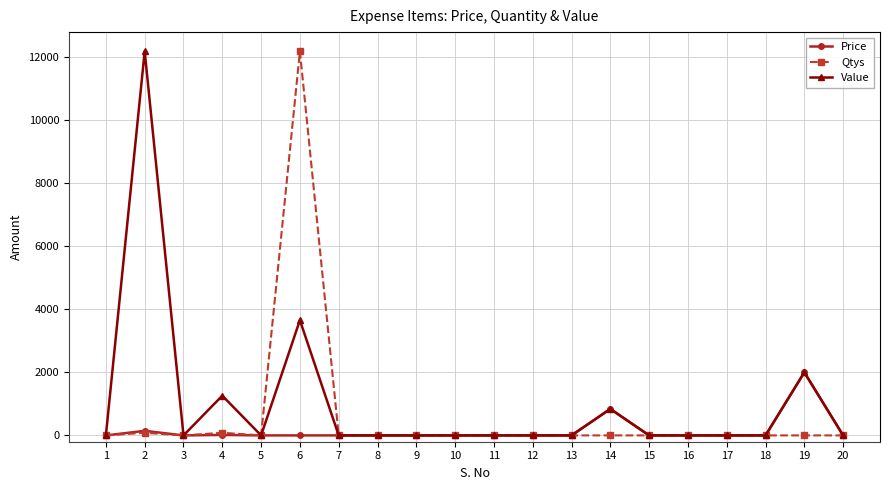

Where is the first local minimum for Value?

3